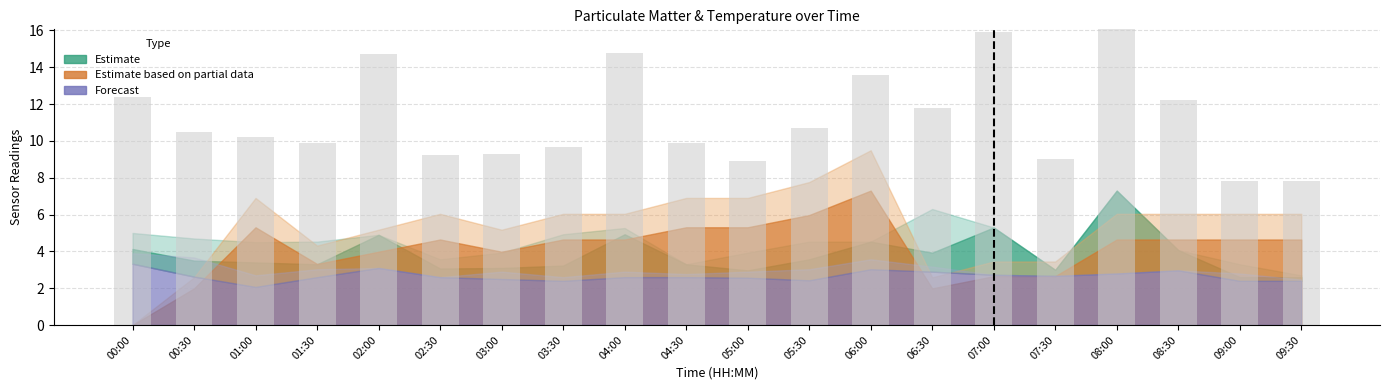

What is the difference between the values at 06:30 and 02:00?

2.9